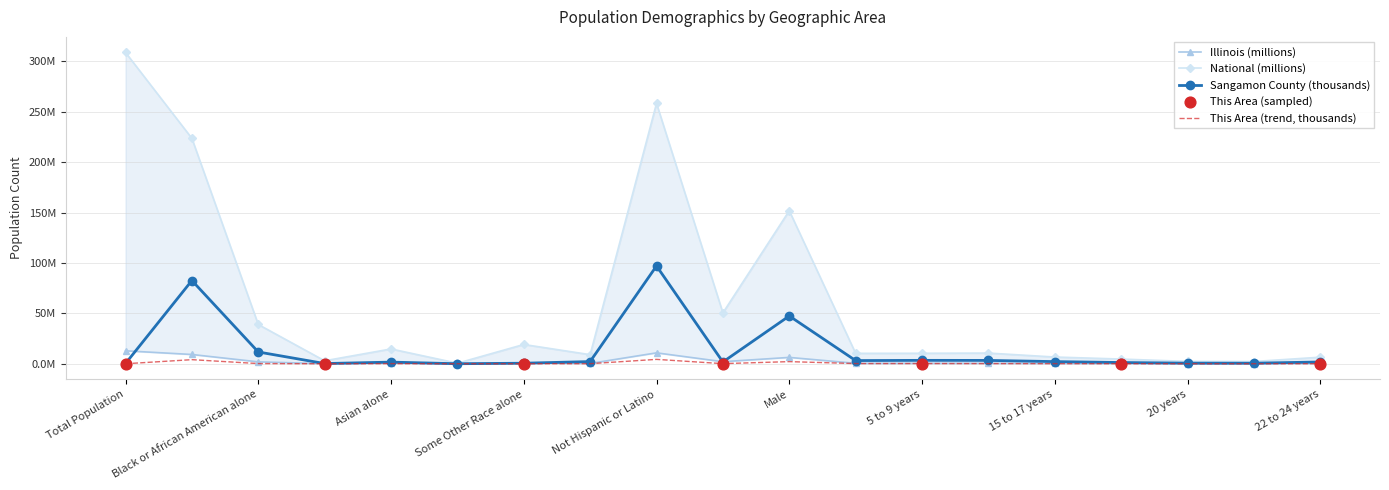

Which series has the largest Y range (max minus min)?

National